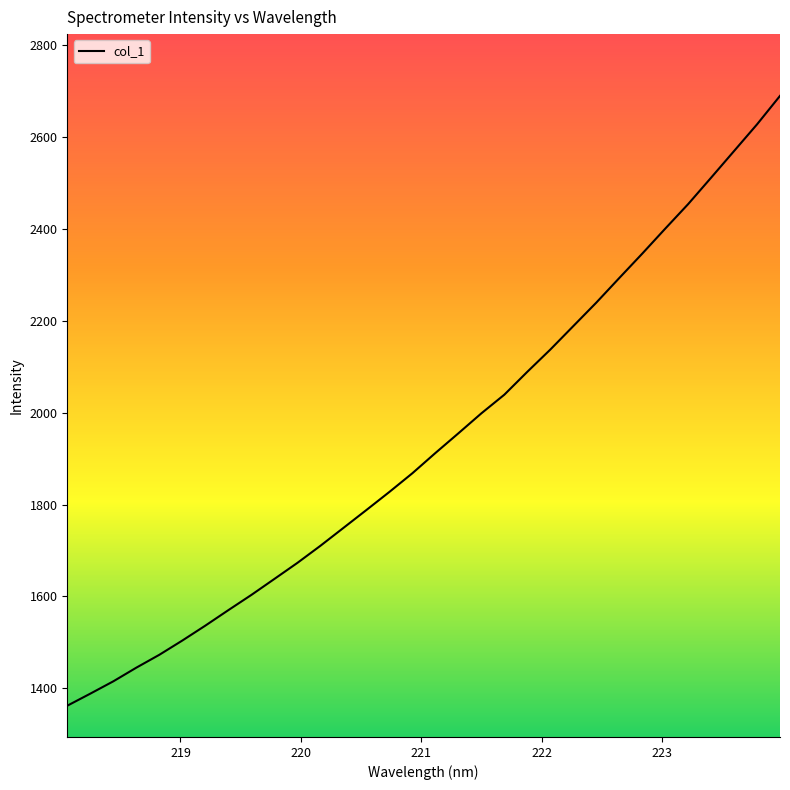

What is the maximum value shown in the chart?

2690.0